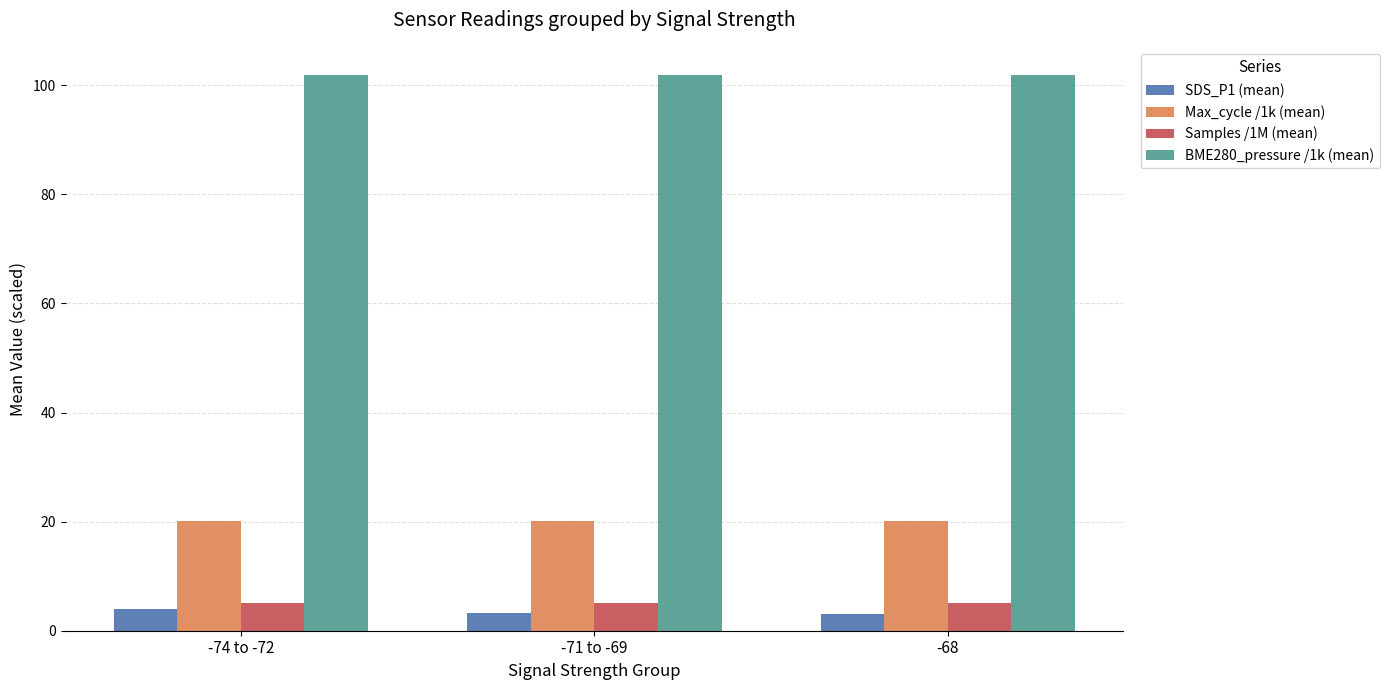

What is the label of the 2nd bar from the right?

-71 to -69